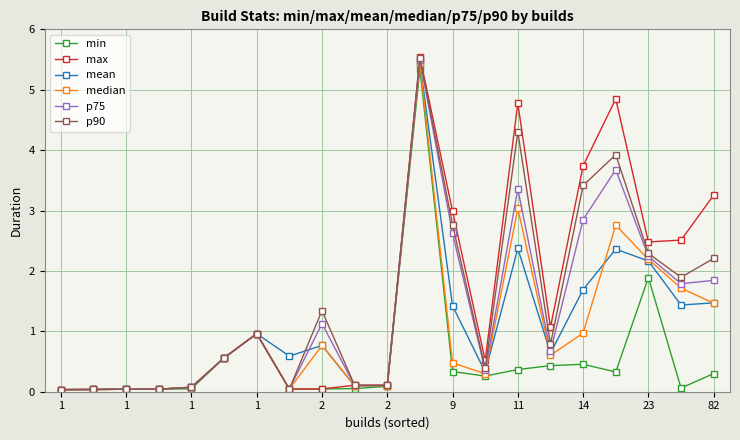

What is the value of the p90 point at the 12th from the left?

5.5